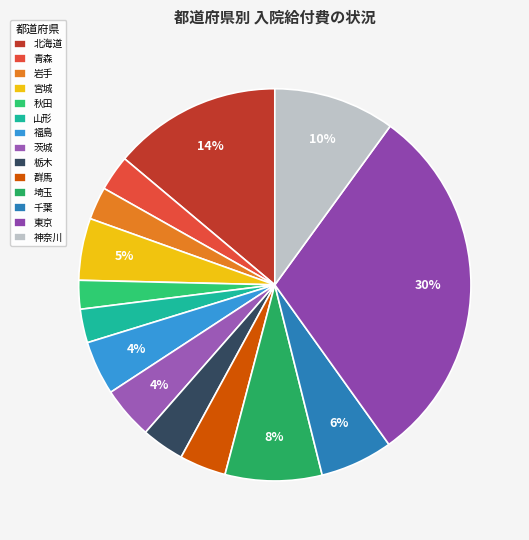

How many slices are in this pie chart?

14